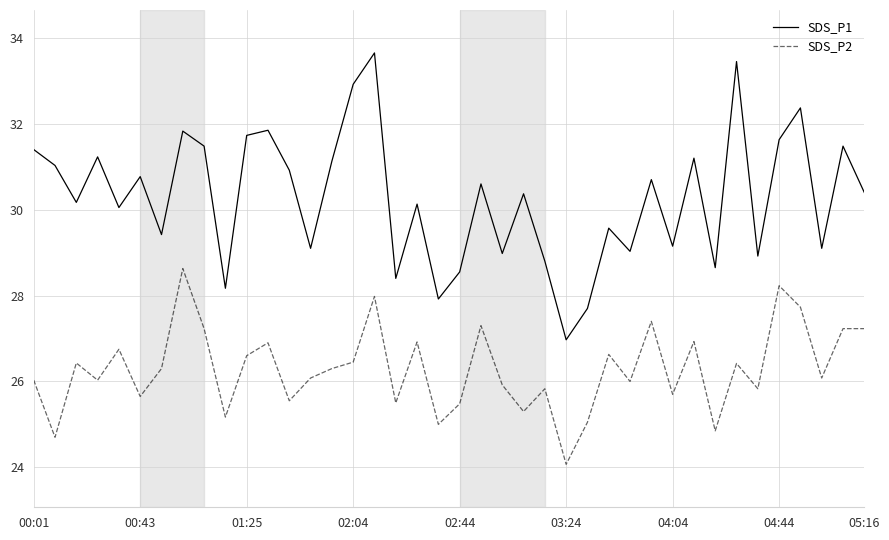

List the series in order of their overall mean, lowest first.

SDS_P2, SDS_P1